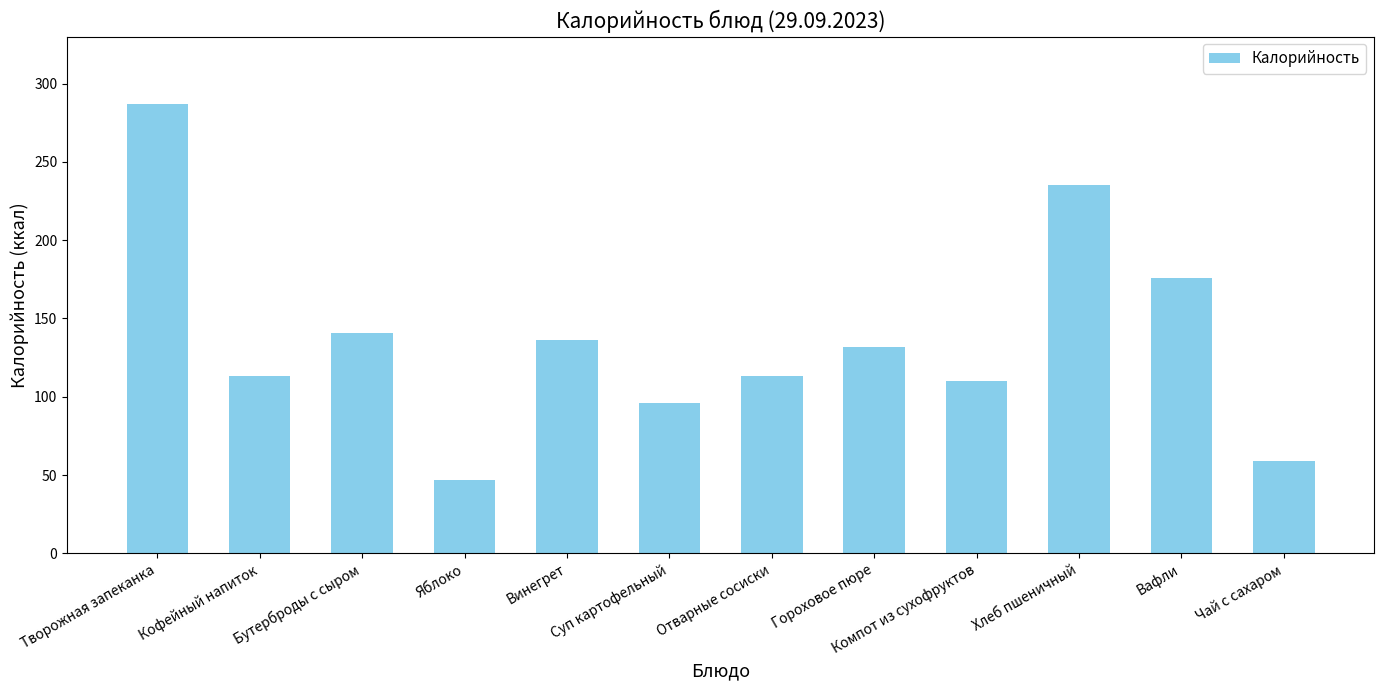

What position from the right is Гороховое пюре?

5